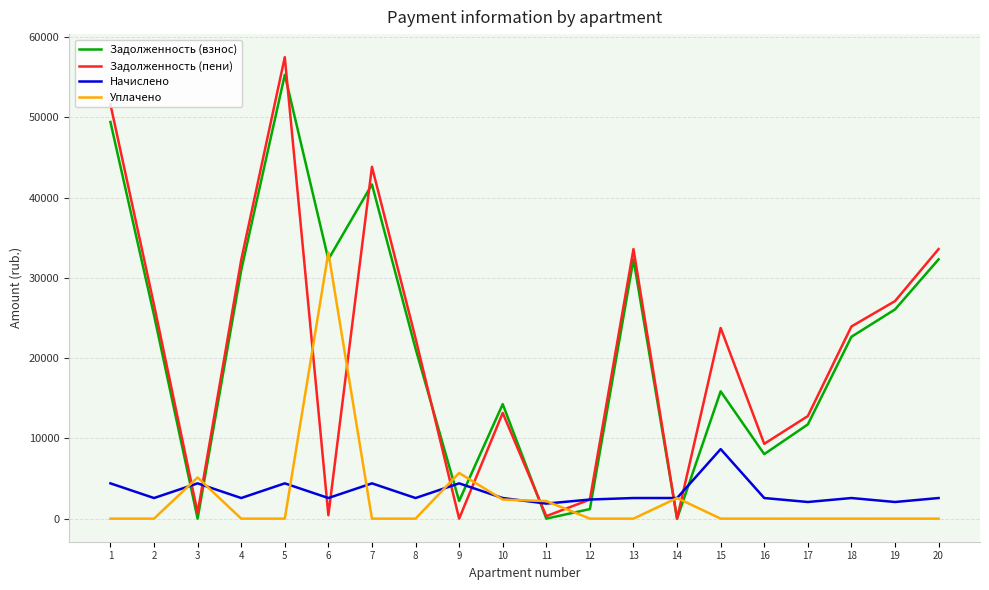

Which series ends up on top after the final intersection of Задолженность (взнос) and Начислено?

Задолженность (взнос)